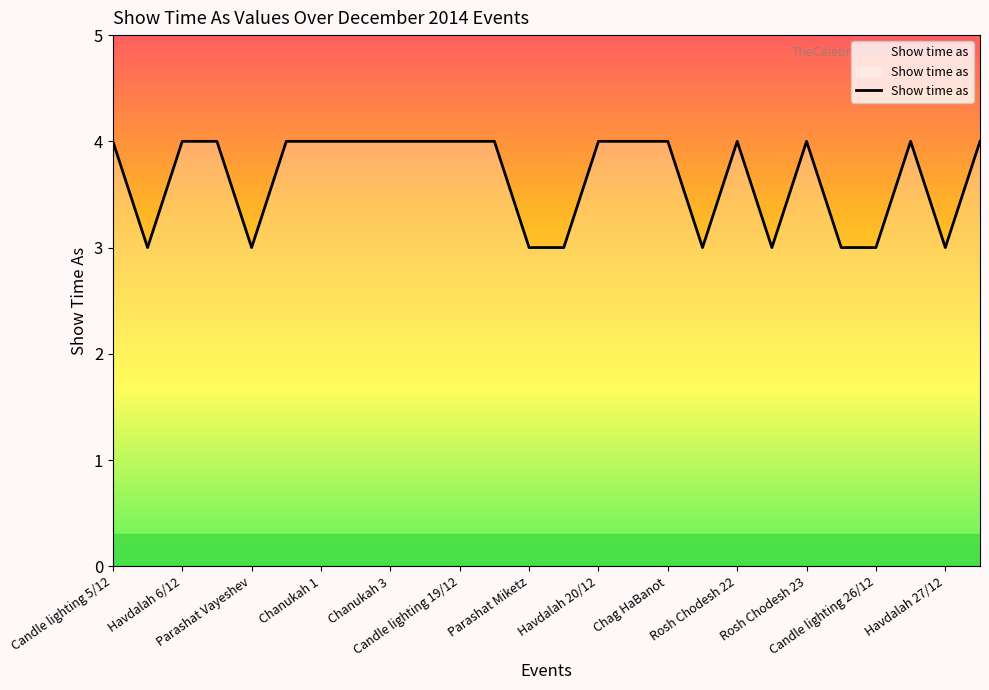

What is the greatest value displayed?

4